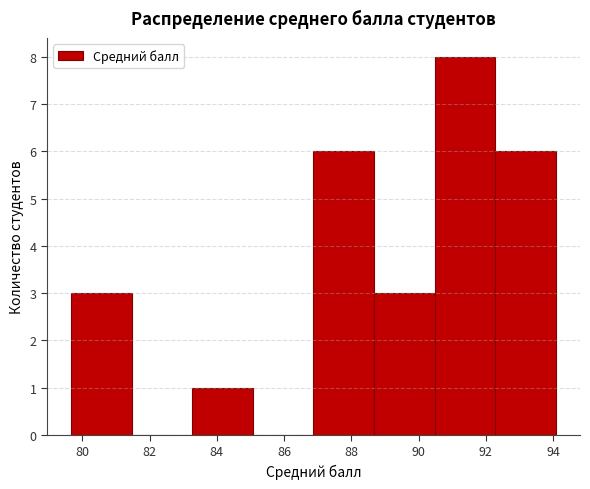

How tall is the bar that spans 79.6 to 81.4 on the x-axis? Neither the bar edges nor the heights are printed on the chart, so give them approximately, as read against the axes.

3